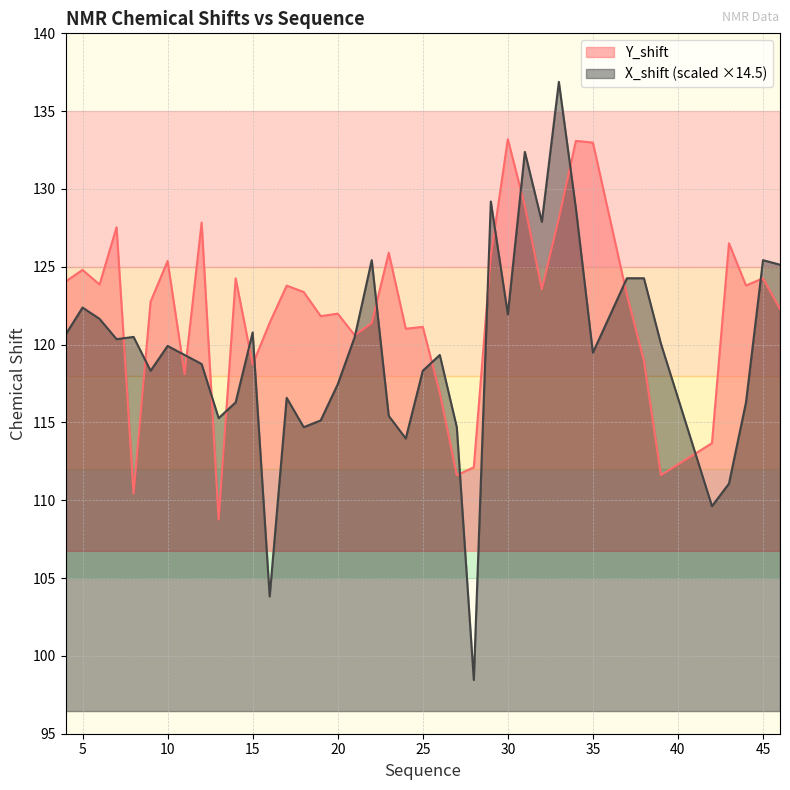

Which series has the largest range (max minus min)?

X_shift (scaled ×14.5)